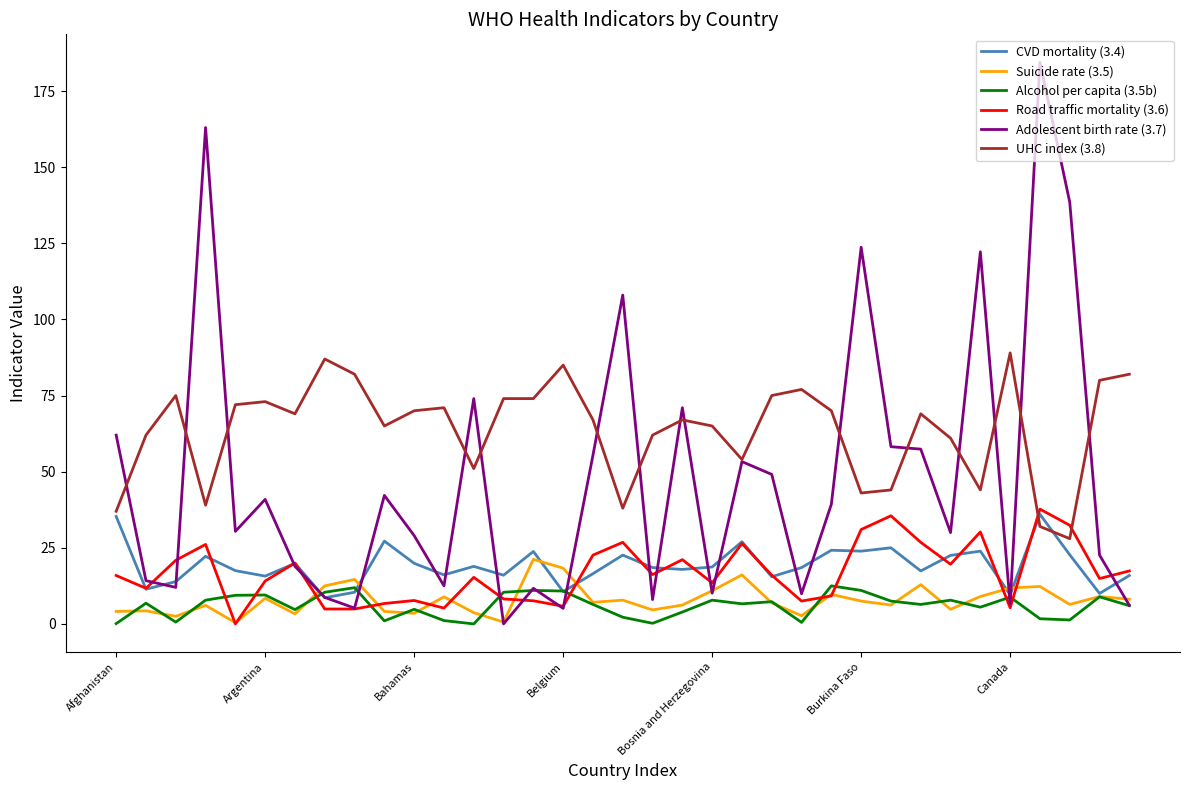

At how many categories does at least one series exceed 36?

35